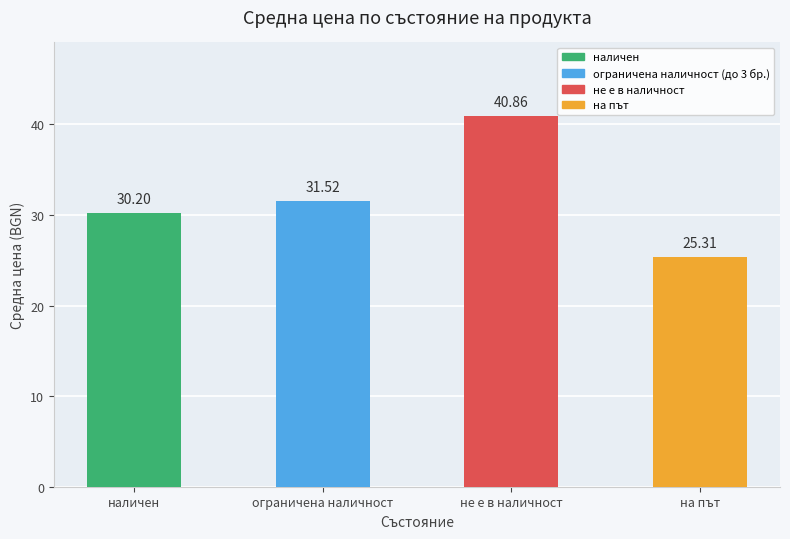

What is the sum of the values at на път and ограничена наличност?

56.8